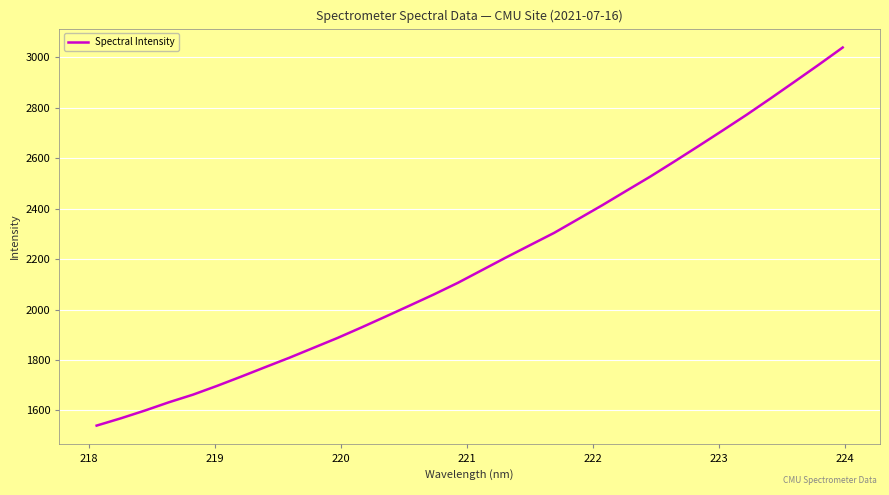

What is the greatest value displayed?

3039.1